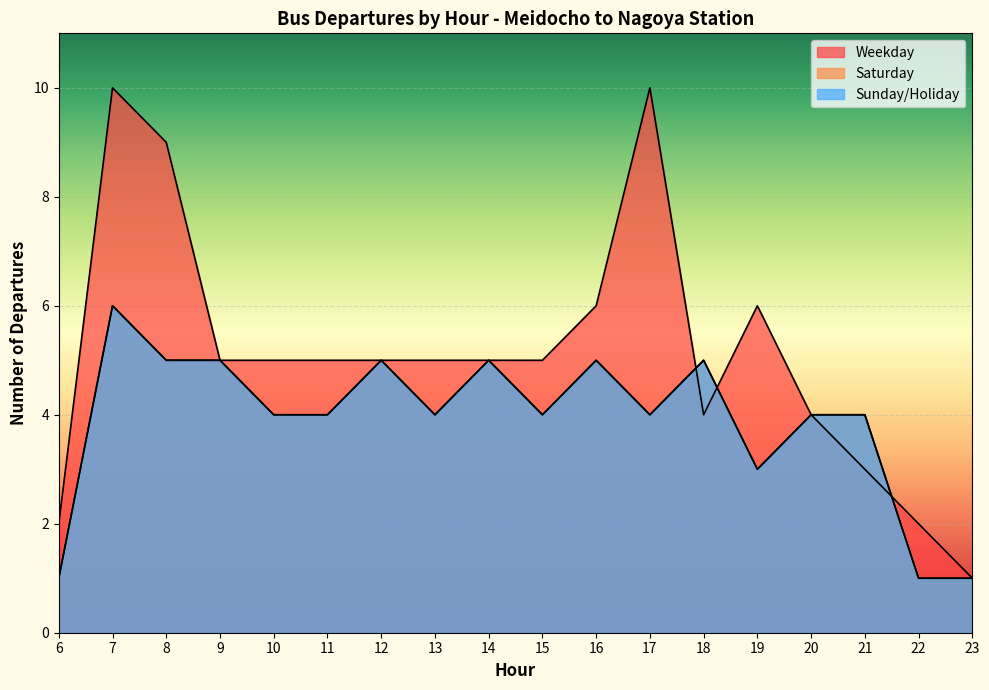

Reading right to left, list all the values displayed in this chart.

Weekday: 1	2	3	4	6	4	10	6	5	5	5	5	5	5	5	9	10	2
Saturday: 1	1	4	4	3	5	4	5	4	5	4	5	4	4	5	5	6	1
Sunday/Holiday: 1	1	4	4	3	5	4	5	4	5	4	5	4	4	5	5	6	1